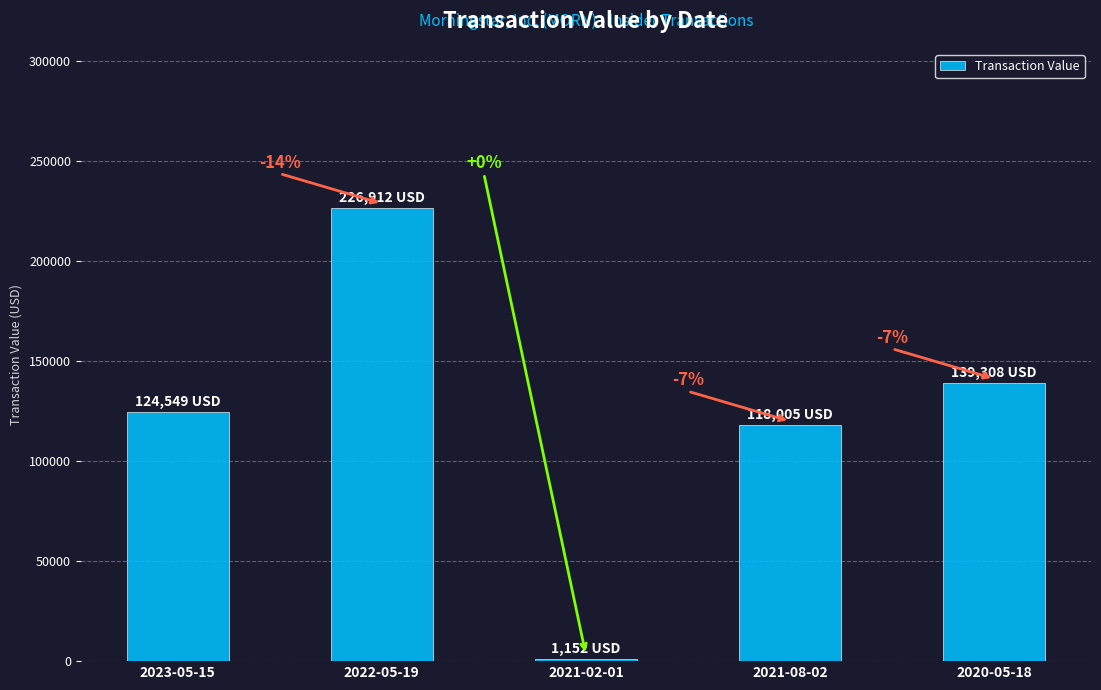

True or false: the data shows 118005 at 2021-08-02.

True